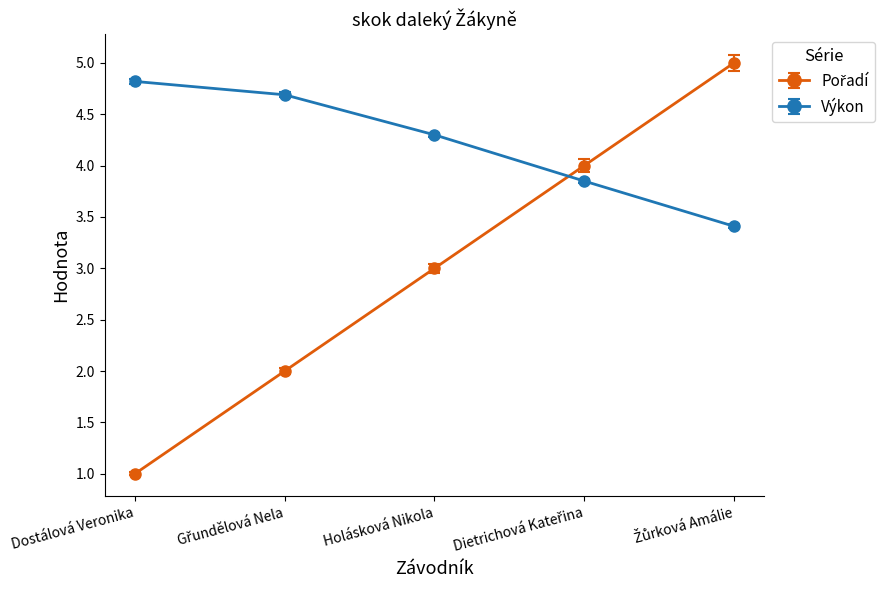

Which series has the largest total across all categories?

Výkon